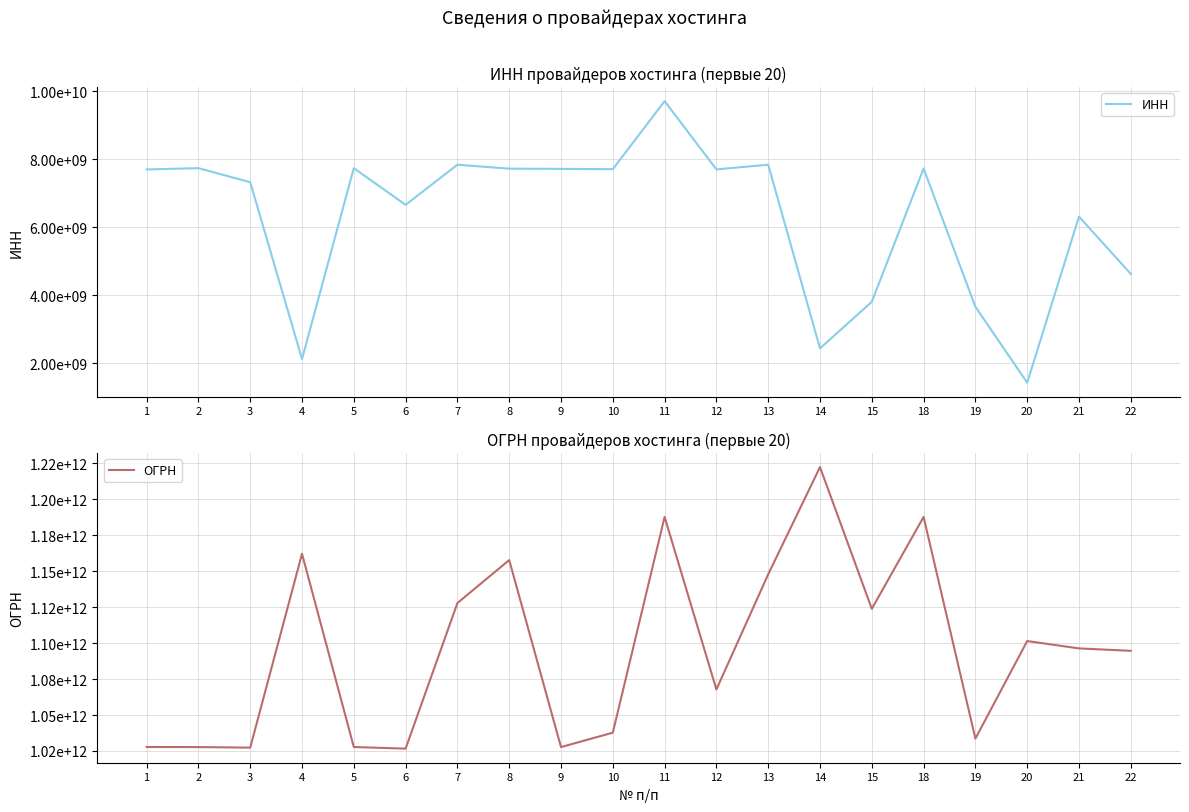

Which category has the lowest value in the ОГРН series?

6